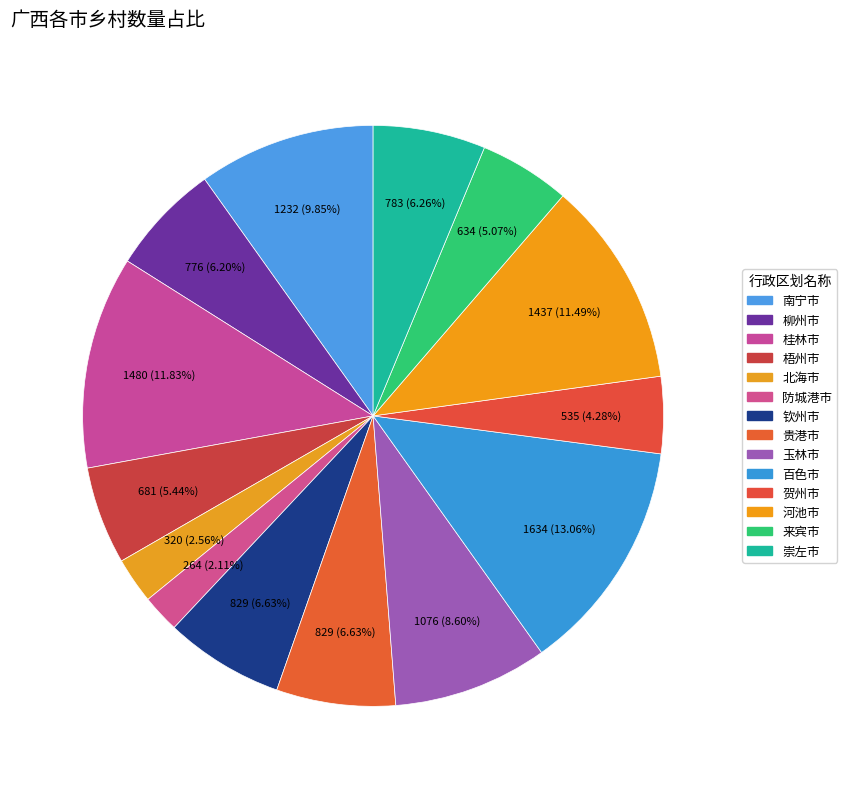

Count the number of slices in the pie.

14